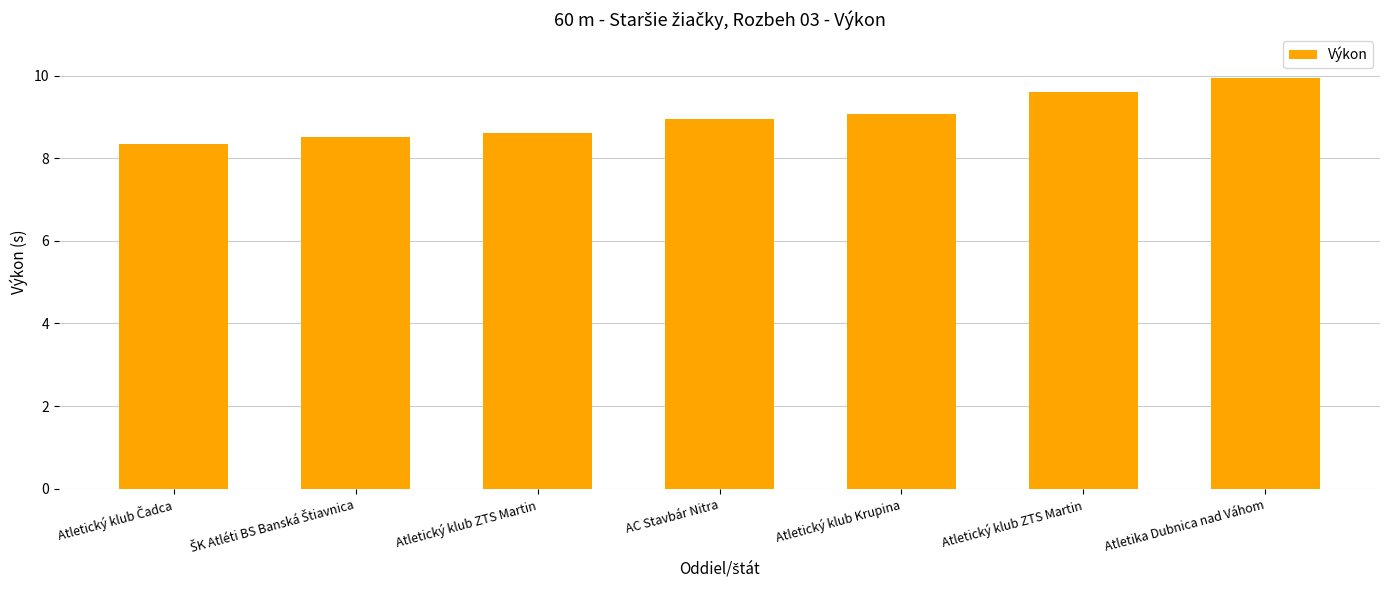

Rank the categories by value from highest to lowest.

Atletika Dubnica nad Váhom, Atletický klub ZTS Martin, Atletický klub Krupina, AC Stavbár Nitra, Atletický klub ZTS Martin, ŠK Atléti BS Banská Štiavnica, Atletický klub Čadca